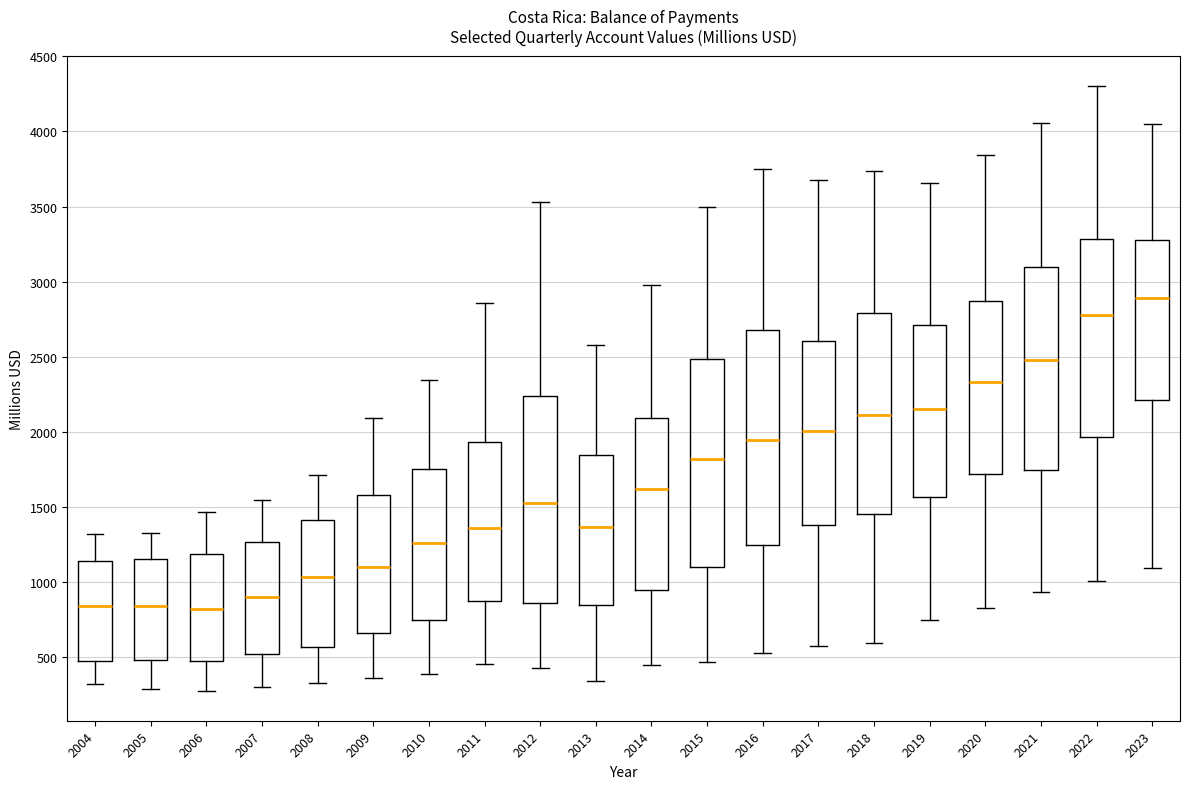

Reading left to right, read every box against the y-axis: the position of its median line, the range the box covers, and the ends of its whiskers. The values are not printed on the chart, so give them approximately, as read against the axis.

2004: median 850, box 450 to 1150, whiskers 300 to 1300
2005: median 850, box 500 to 1150, whiskers 300 to 1350
2006: median 800, box 500 to 1200, whiskers 300 to 1450
2007: median 900, box 500 to 1250, whiskers 300 to 1550
2008: median 1050, box 550 to 1400, whiskers 350 to 1700
2009: median 1100, box 650 to 1600, whiskers 350 to 2100
2010: median 1250, box 750 to 1750, whiskers 400 to 2350
2011: median 1350, box 850 to 1950, whiskers 450 to 2850
2012: median 1500, box 850 to 2250, whiskers 450 to 3550
2013: median 1350, box 850 to 1850, whiskers 350 to 2600
2014: median 1600, box 950 to 2100, whiskers 450 to 3000
2015: median 1800, box 1100 to 2500, whiskers 450 to 3500
2016: median 1950, box 1250 to 2650, whiskers 500 to 3750
2017: median 2000, box 1400 to 2600, whiskers 550 to 3650
2018: median 2100, box 1450 to 2800, whiskers 600 to 3750
2019: median 2150, box 1550 to 2700, whiskers 750 to 3650
2020: median 2350, box 1700 to 2850, whiskers 850 to 3850
2021: median 2500, box 1750 to 3100, whiskers 950 to 4050
2022: median 2800, box 1950 to 3300, whiskers 1000 to 4300
2023: median 2900, box 2200 to 3300, whiskers 1100 to 4050